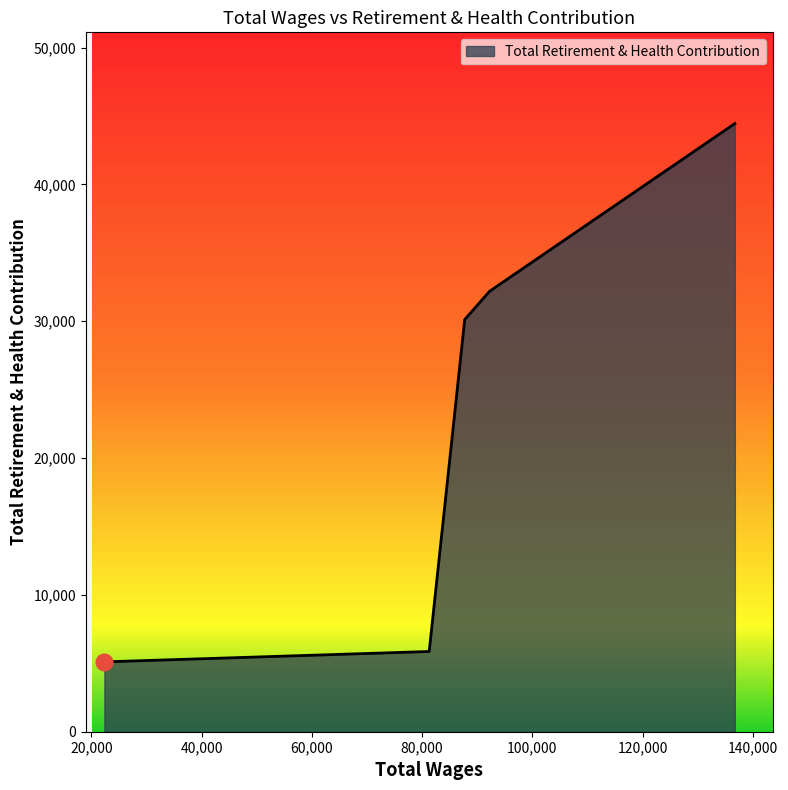

True or false: the data has more than 2 interior local peaks.

False